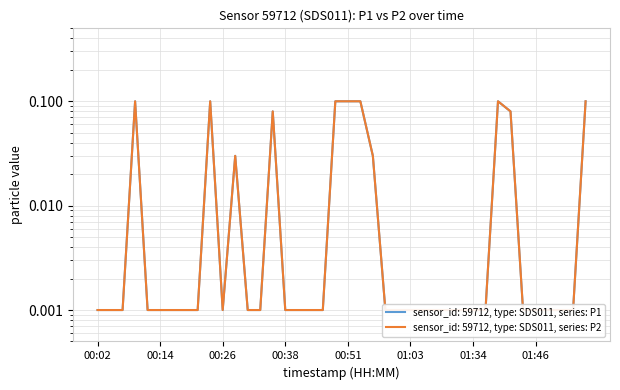

Which series has the widest spread of values?

P1